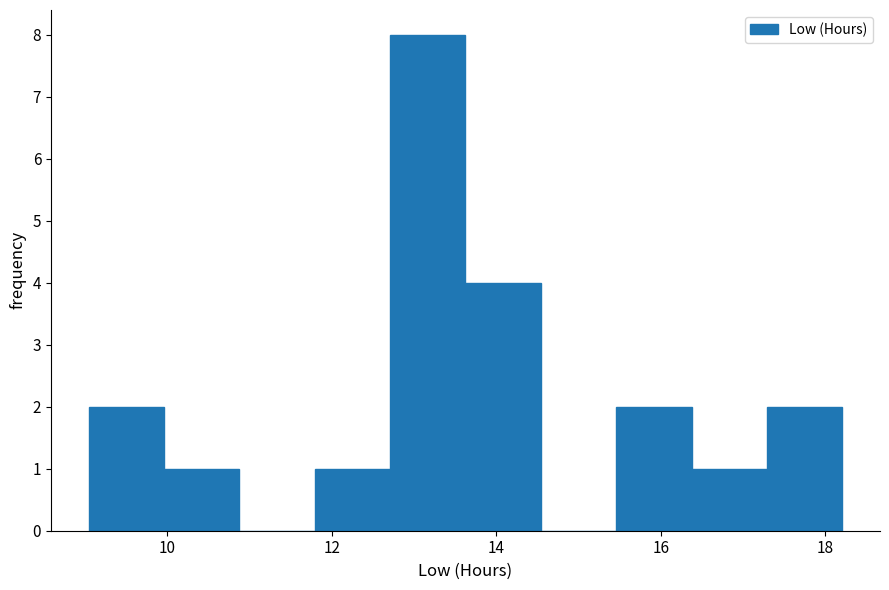

Which range on the x-axis has the tallest bar?

12.8 to 13.6